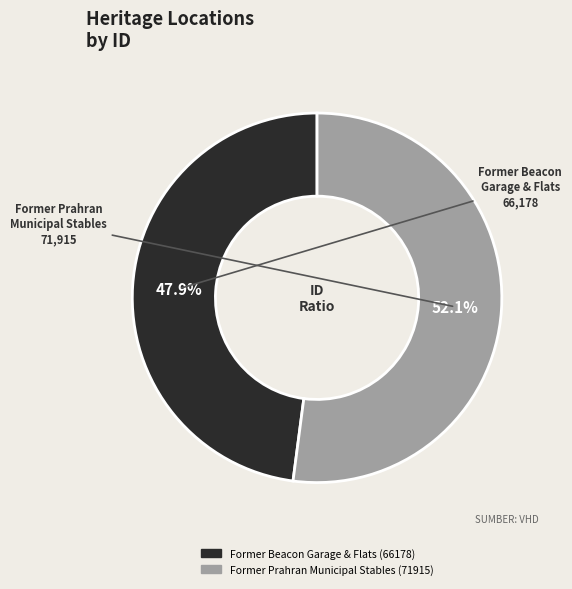

Which has a higher value, Former Prahran Municipal Stables or Former Beacon Garage & Flats?

Former Prahran Municipal Stables